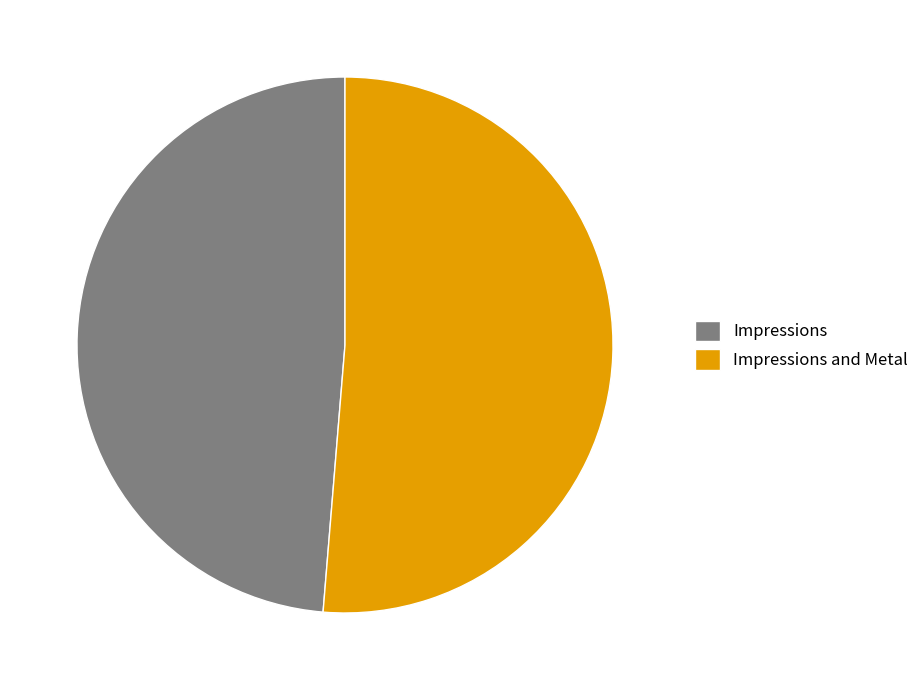

What is the ratio of the value at Impressions and Metal to the value at Impressions?

1.1